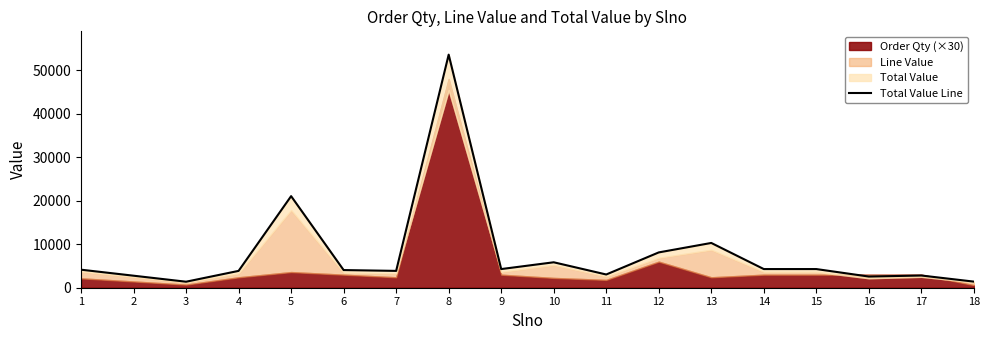

What value does the data have at 15?

4290.5